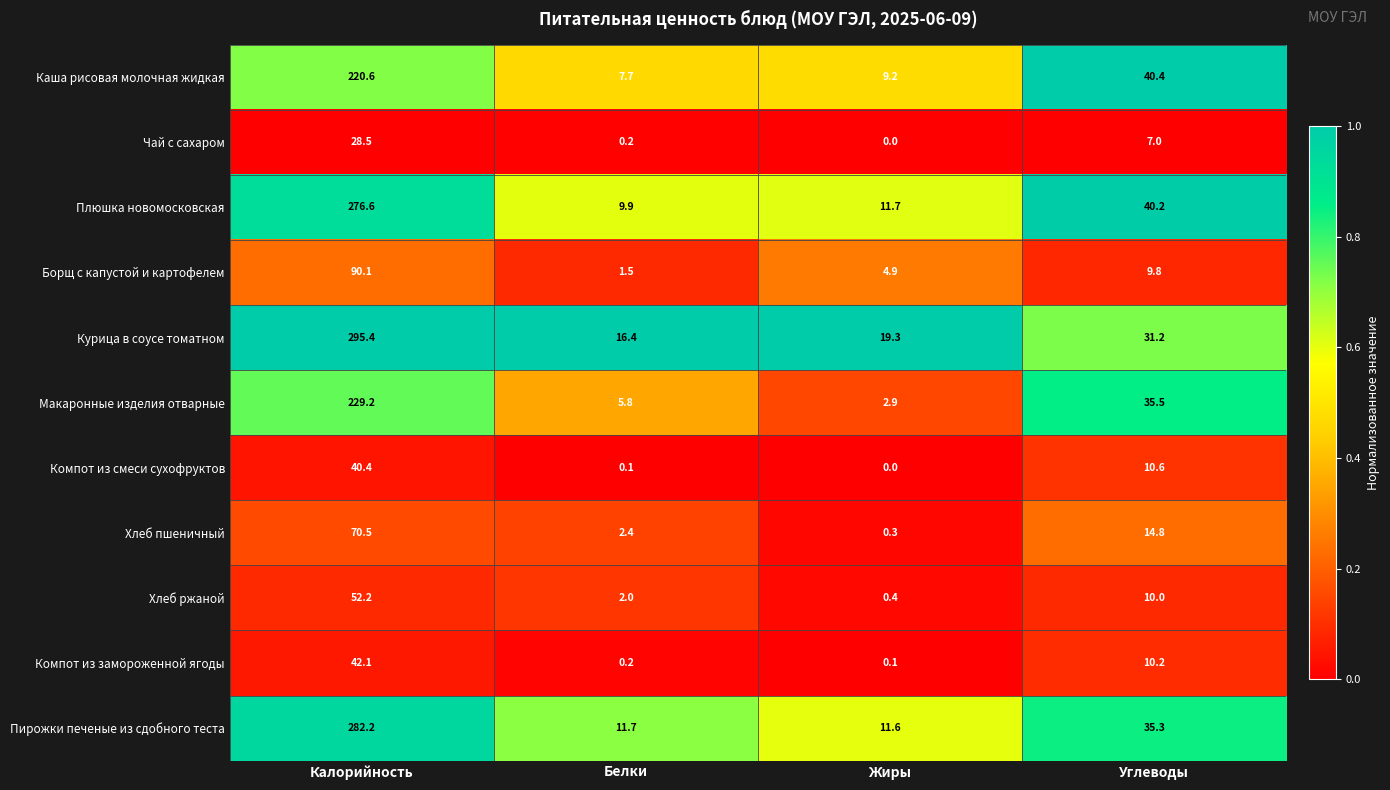

Which label corresponds to the largest value in the chart?

Калорийность